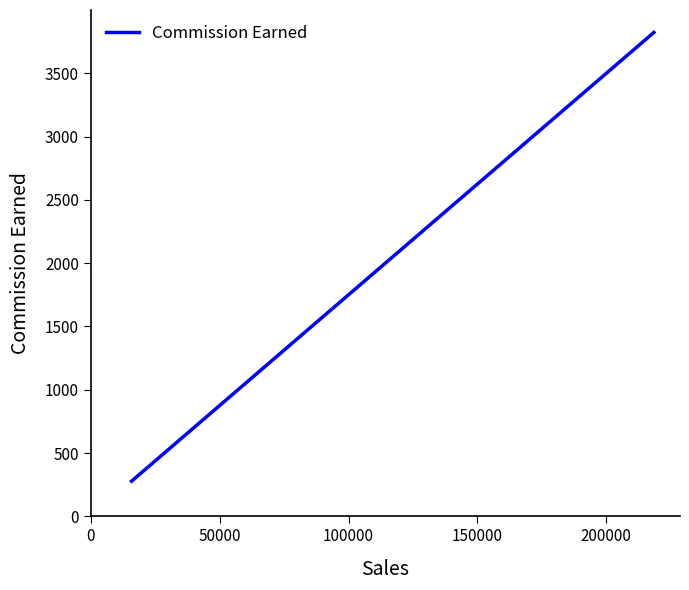

What is the difference between the maximum and minimum values?

3545.0